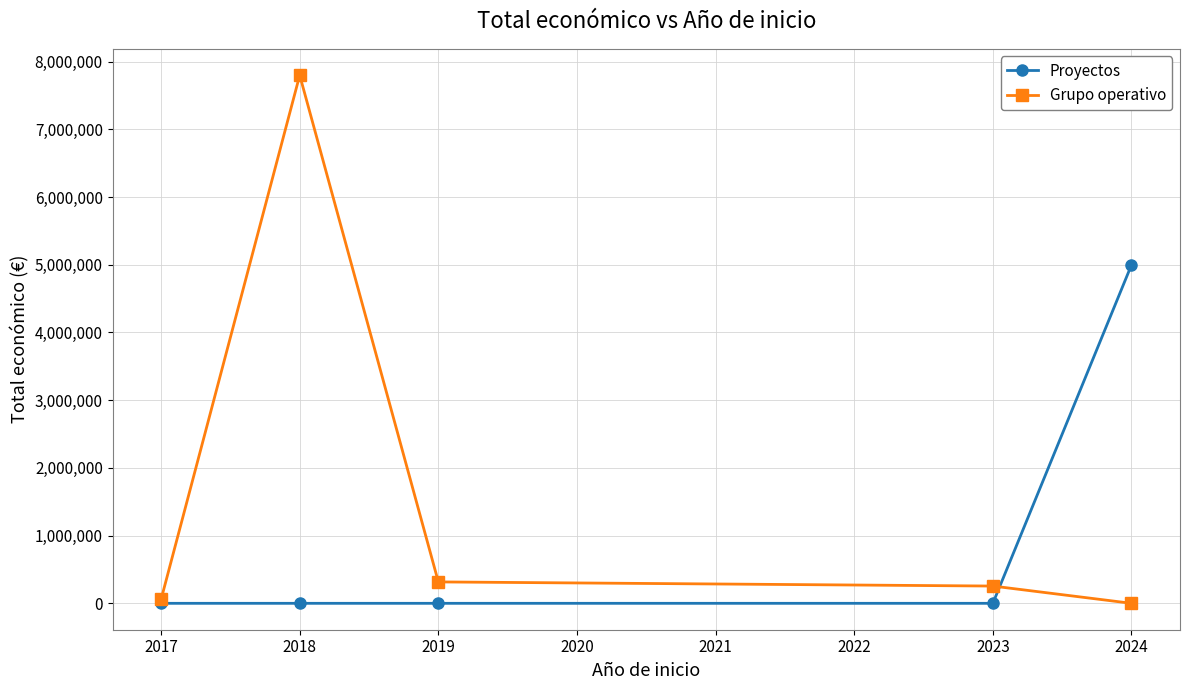

The value of Grupo operativo at 2017 is 1870809. True or false?

False